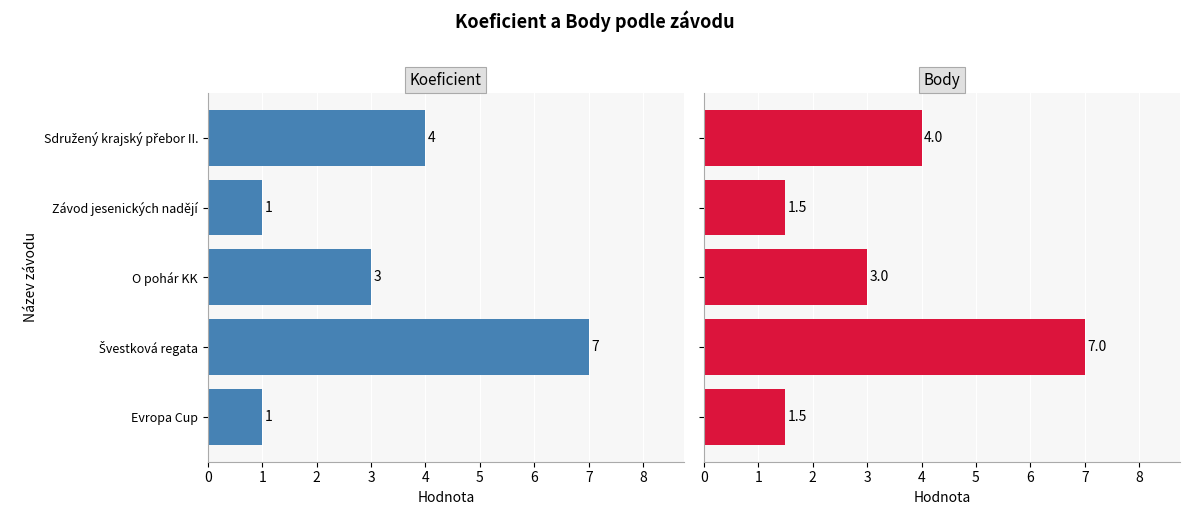

Is it true that Koeficient equals 4.0 at 2?

False